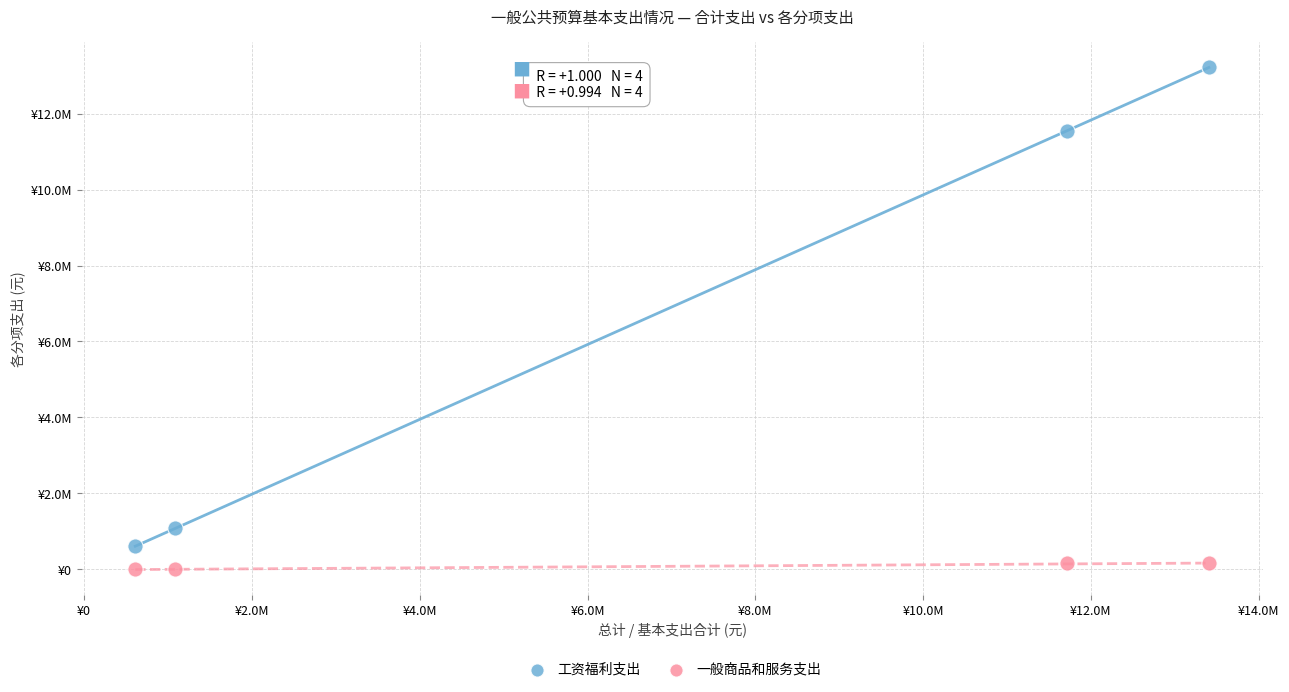

What are all the series names shown in the legend?

工资福利支出, 一般商品和服务支出